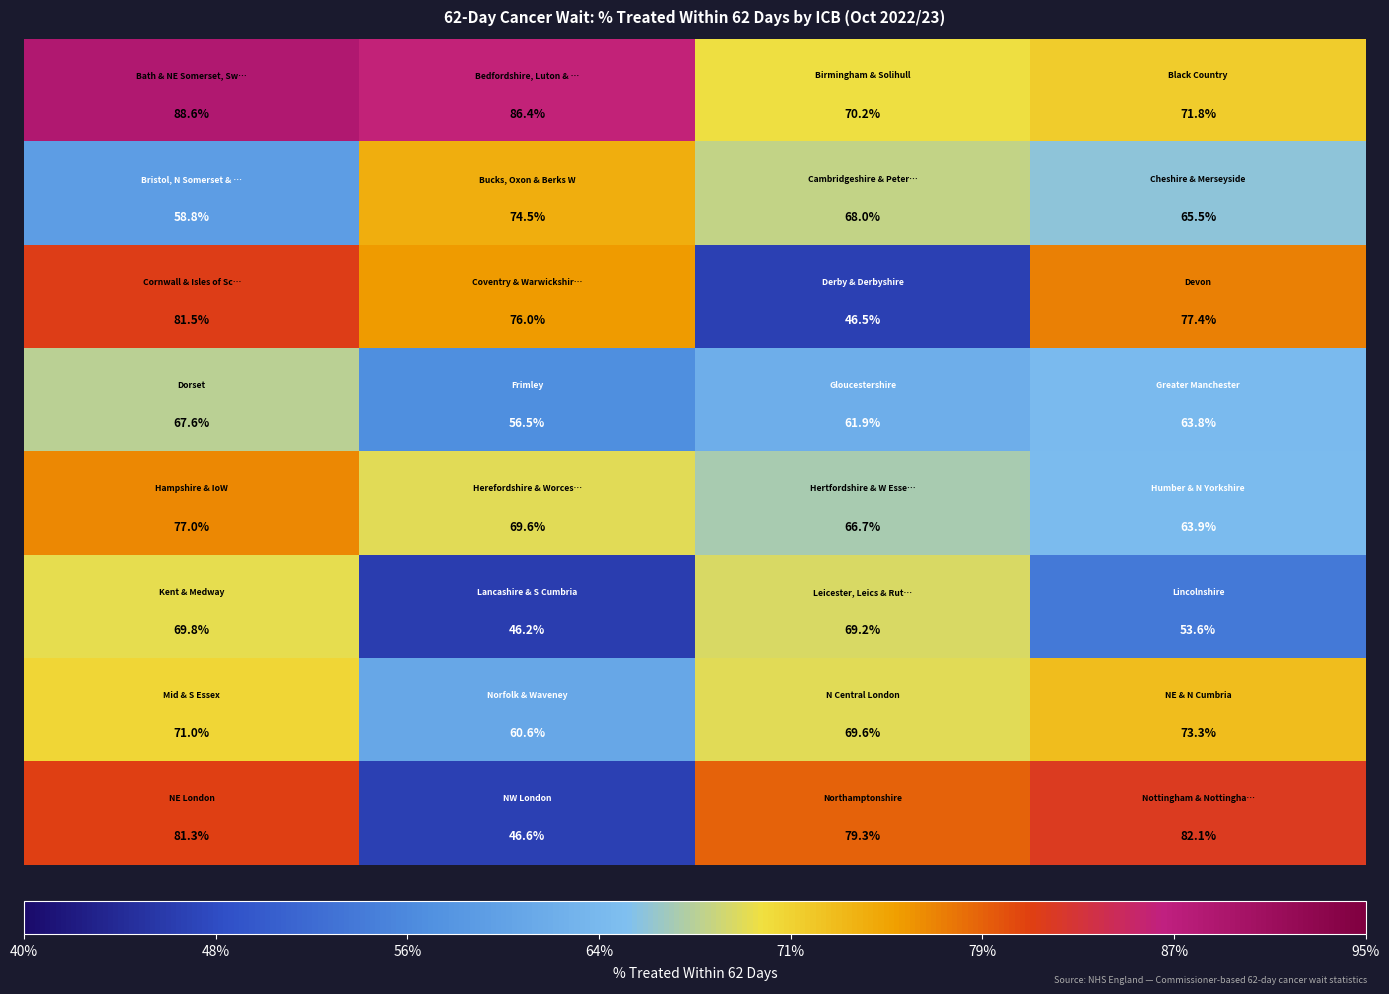

At how many categories does at least one series exceed 78?

4